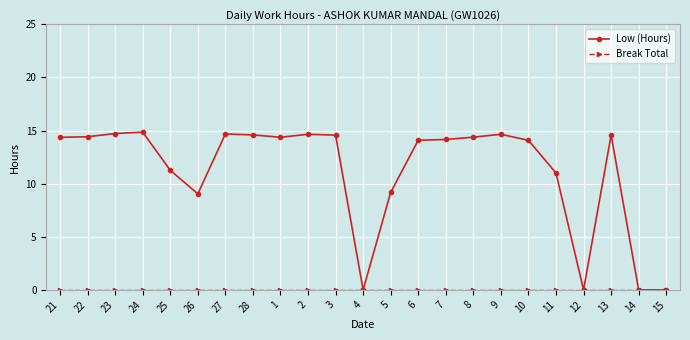

What is the difference between the Low (Hours) values at 5 and 28?

5.4